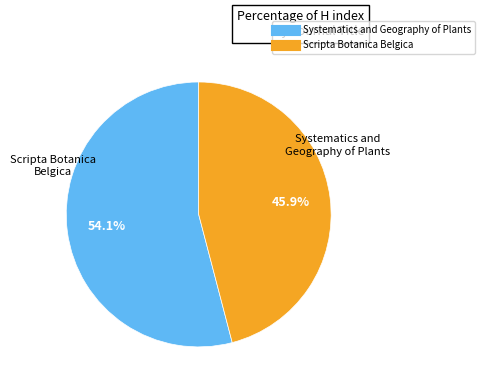

To the nearest percent, what portion does Systematics and Geography of Plants represent?

54%